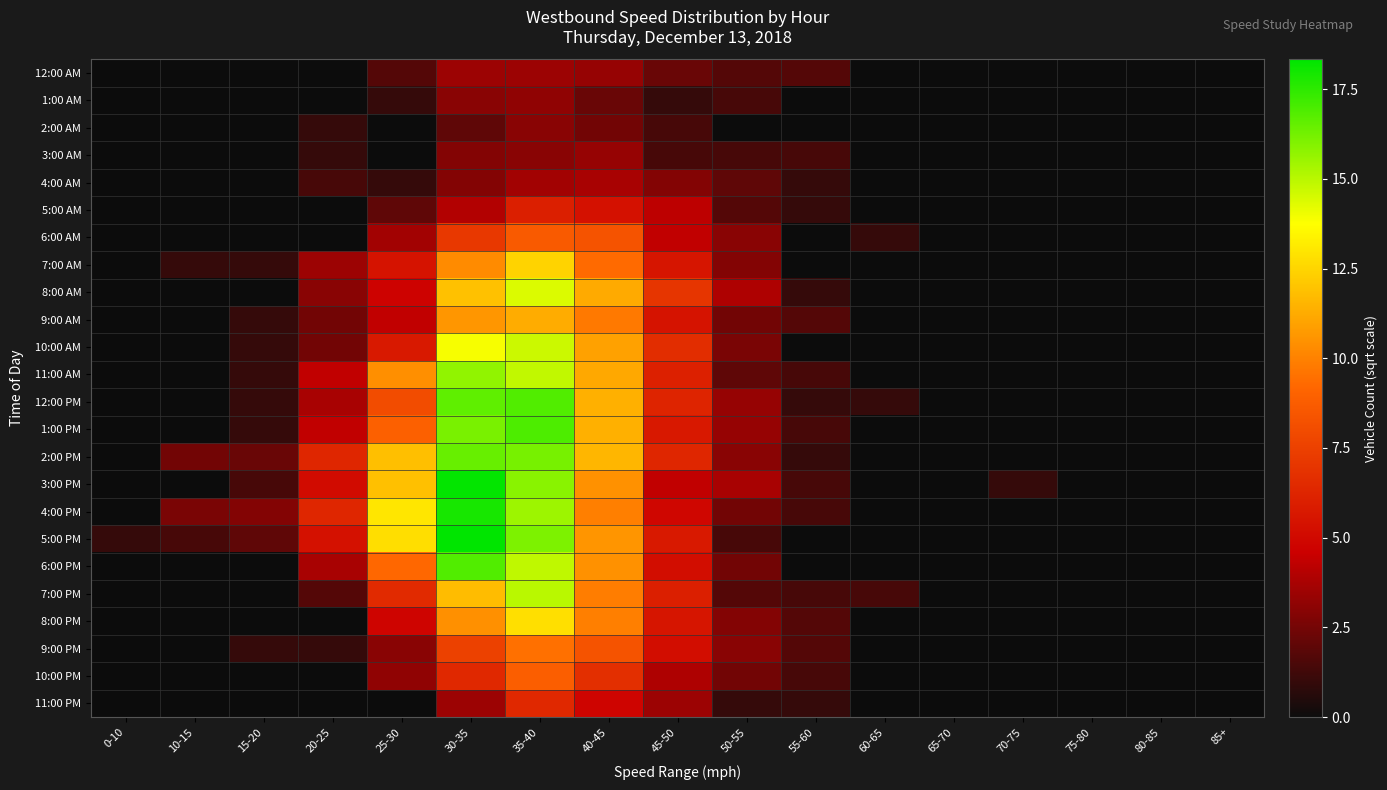

At 20-25, list the series in order from smallest to largest.

12:00 AM, 1:00 AM, 5:00 AM, 6:00 AM, 8:00 PM, 10:00 PM, 11:00 PM, 2:00 AM, 3:00 AM, 9:00 PM, 4:00 AM, 7:00 PM, 9:00 AM, 10:00 AM, 8:00 AM, 7:00 AM, 12:00 PM, 6:00 PM, 11:00 AM, 1:00 PM, 3:00 PM, 5:00 PM, 2:00 PM, 4:00 PM